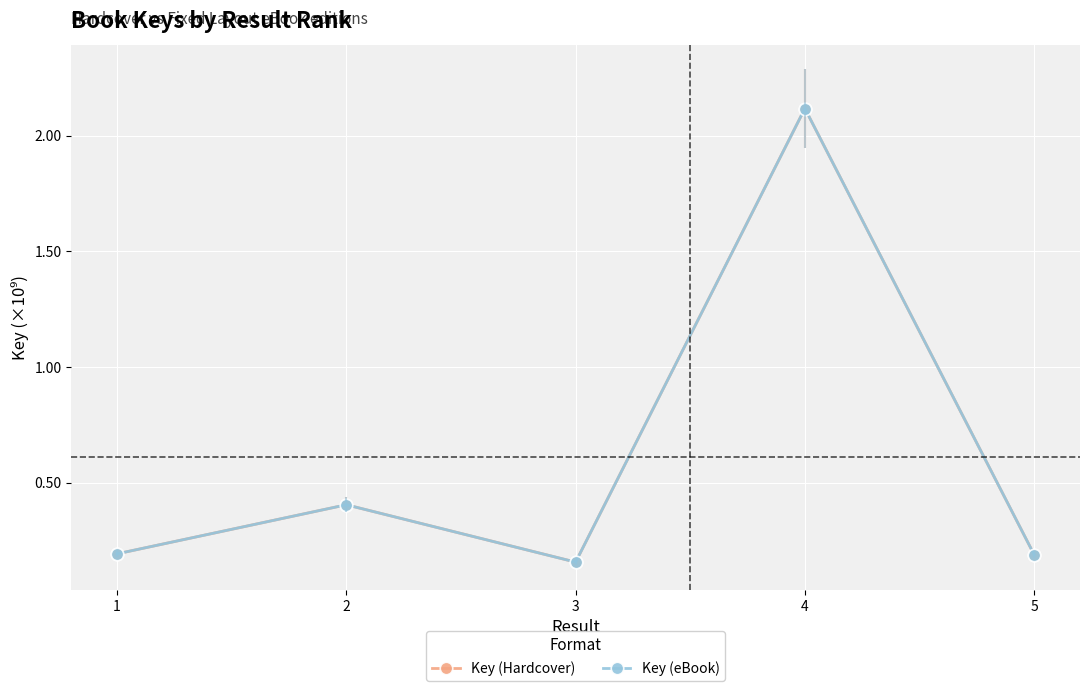

Reading left to right, list all the values displayed in this chart.

Key (Hardcover): 1=0.2	2=0.4	3=0.2	4=2.1	5=0.2
Key (eBook): 1=0.2	2=0.4	3=0.2	4=2.1	5=0.2